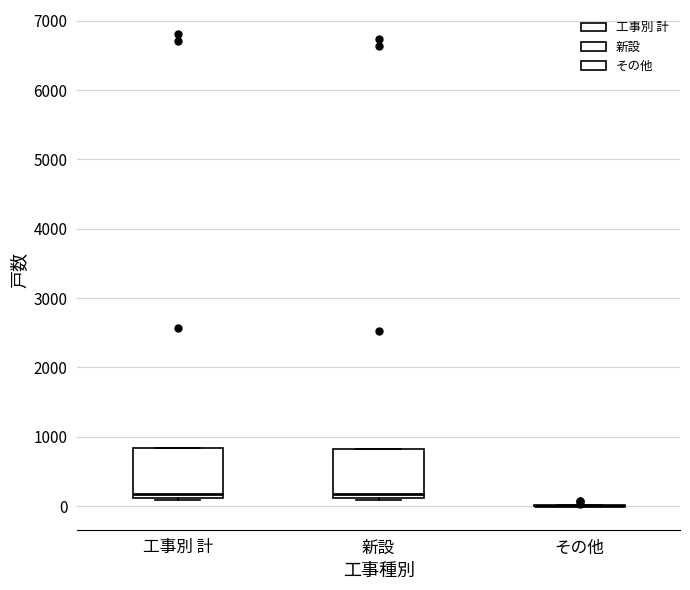

Reading left to right, transcribe this box plot: for each box, give where its median line is, the range the box spans, and where its two whiskers end, as read against the y-axis. The values are not printed on the chart, so give them approximately, as read against the axis.

工事別 計: median 200, box 100 to 800, whiskers 100 to 800
新設: median 200, box 100 to 800, whiskers 100 (just below the box's lower edge) to 800
その他: box collapsed to a line at 0, whiskers 0 to 0